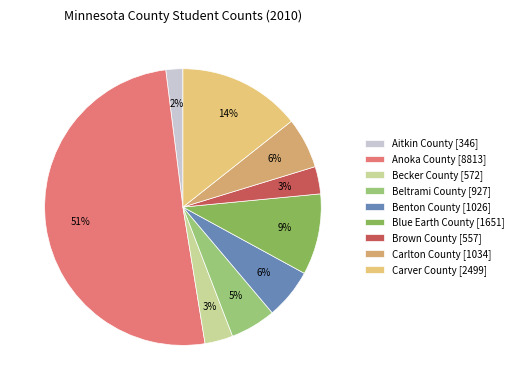

How many slices are in this pie chart?

9